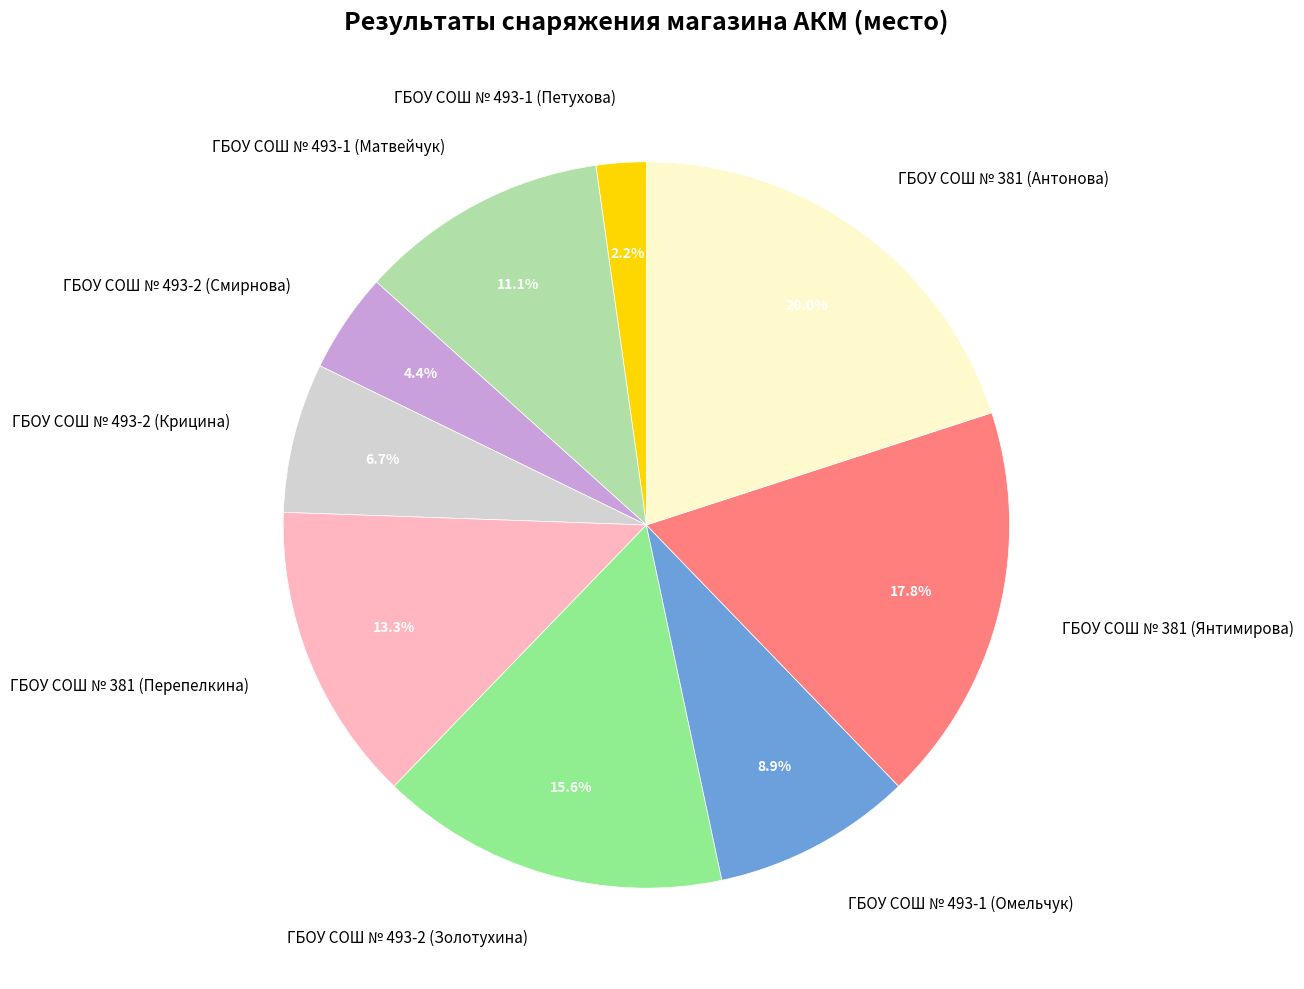

Between ГБОУ СОШ № 381 (Янтимирова) and ГБОУ СОШ № 493-1 (Омельчук), which is larger?

ГБОУ СОШ № 381 (Янтимирова)